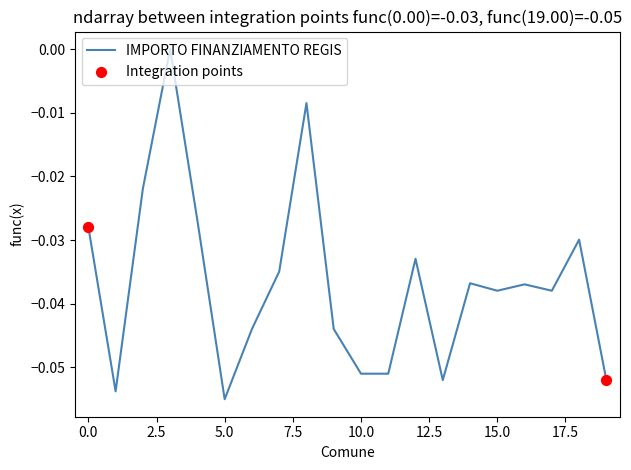

Is this an area chart (filled region under the line)?

No